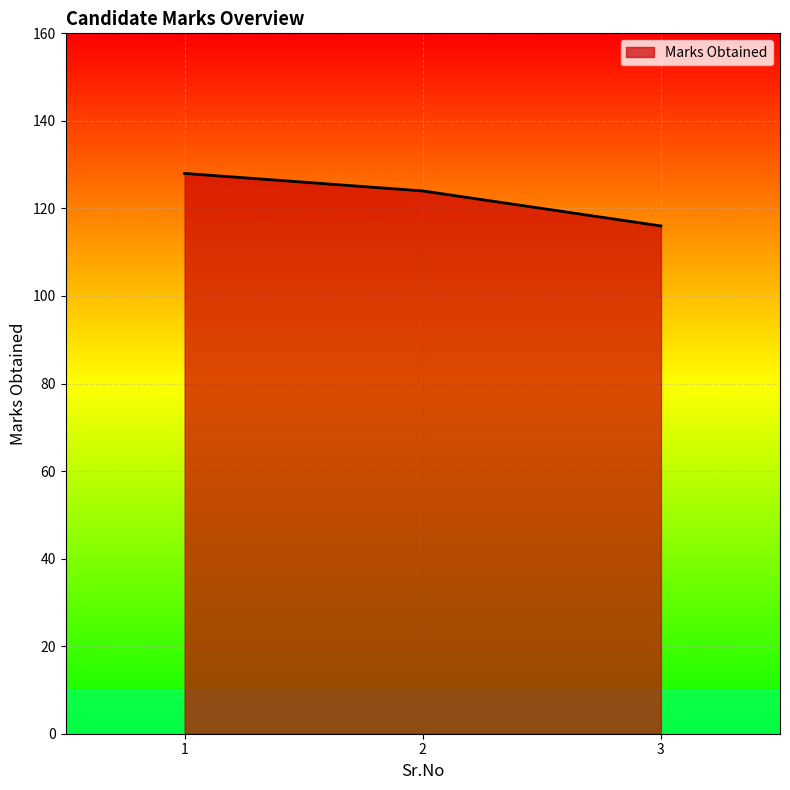

What value does the data have at 1, to the nearest 5?

130